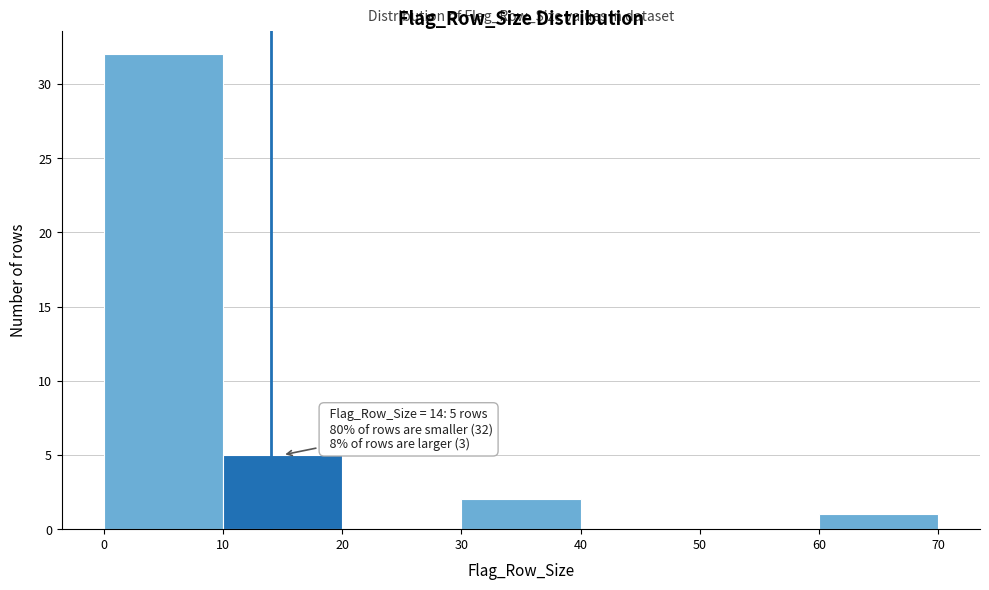

Over which range of the x-axis is the bar tallest?

0 to 10